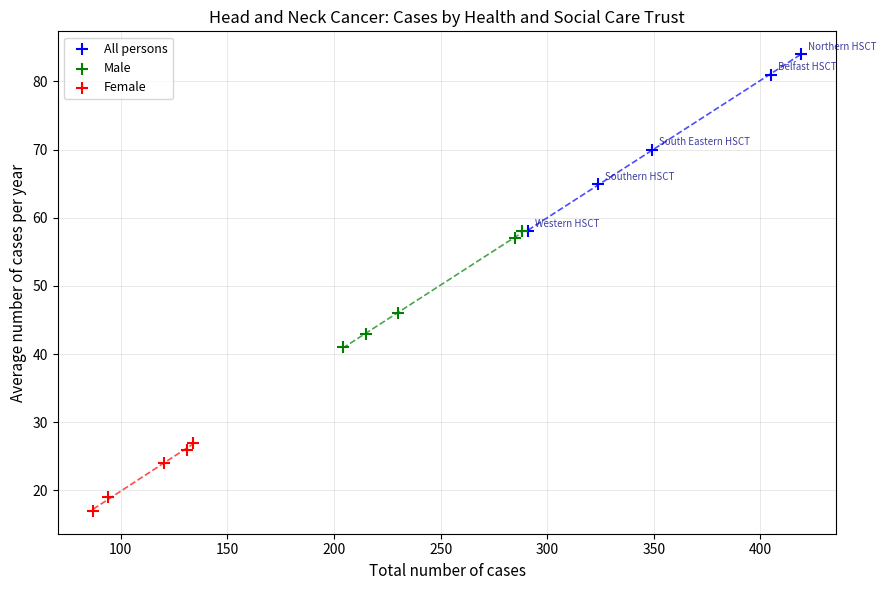

Which series reaches the minimum Y coordinate?

Female